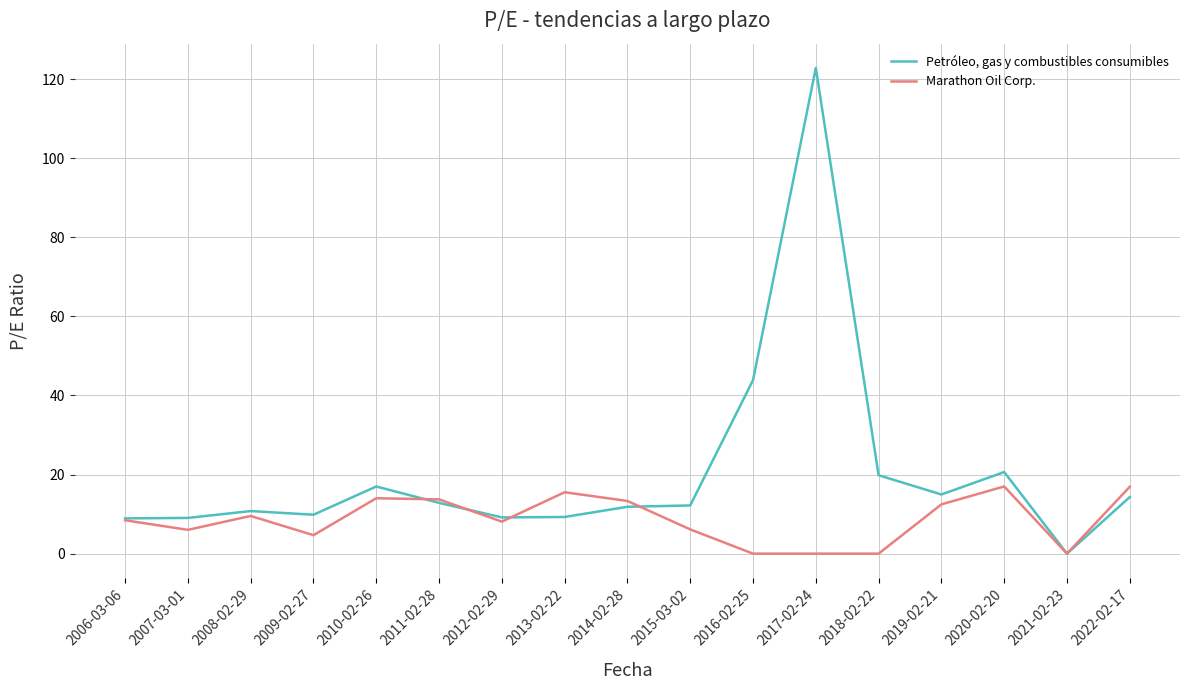

Which series has the largest range (max minus min)?

Petróleo, gas y combustibles consumibles